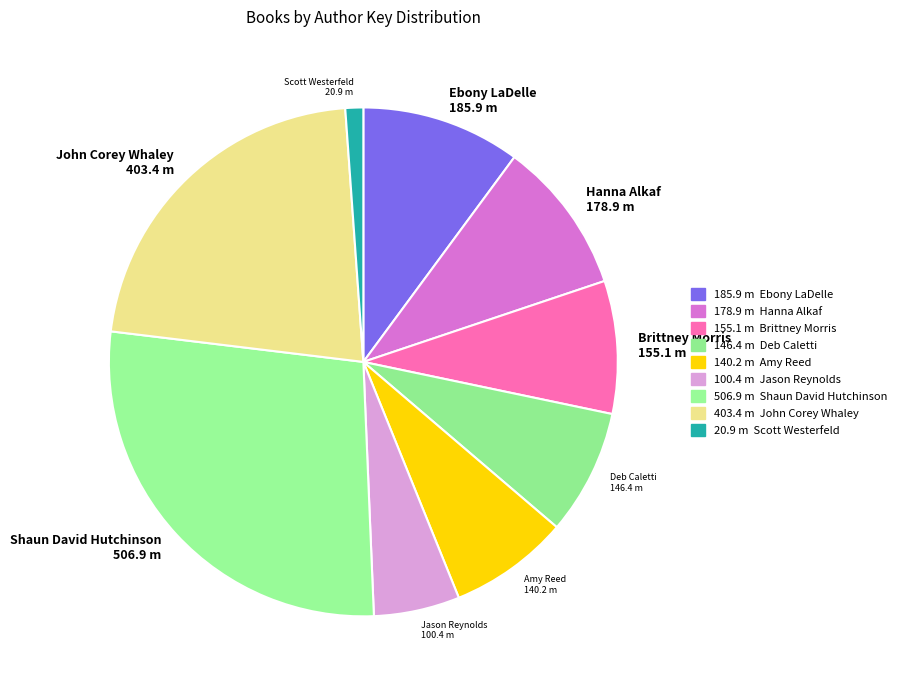

Does Amy Reed represent more than half of the total?

No